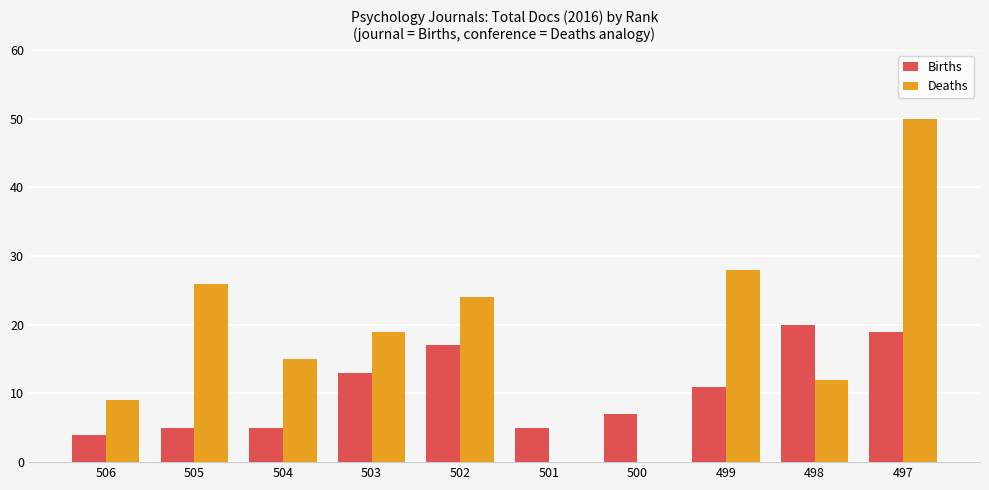

Which series has the largest total across all categories?

Deaths